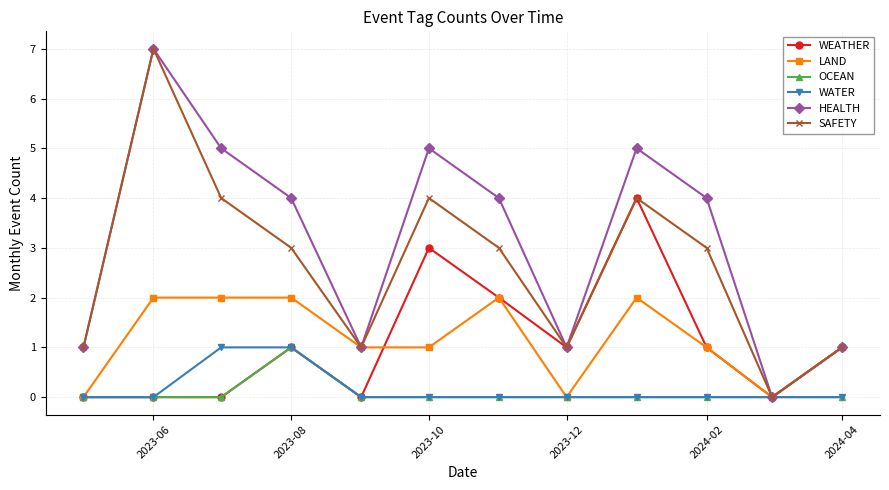

How many values in SAFETY are above zero?

11